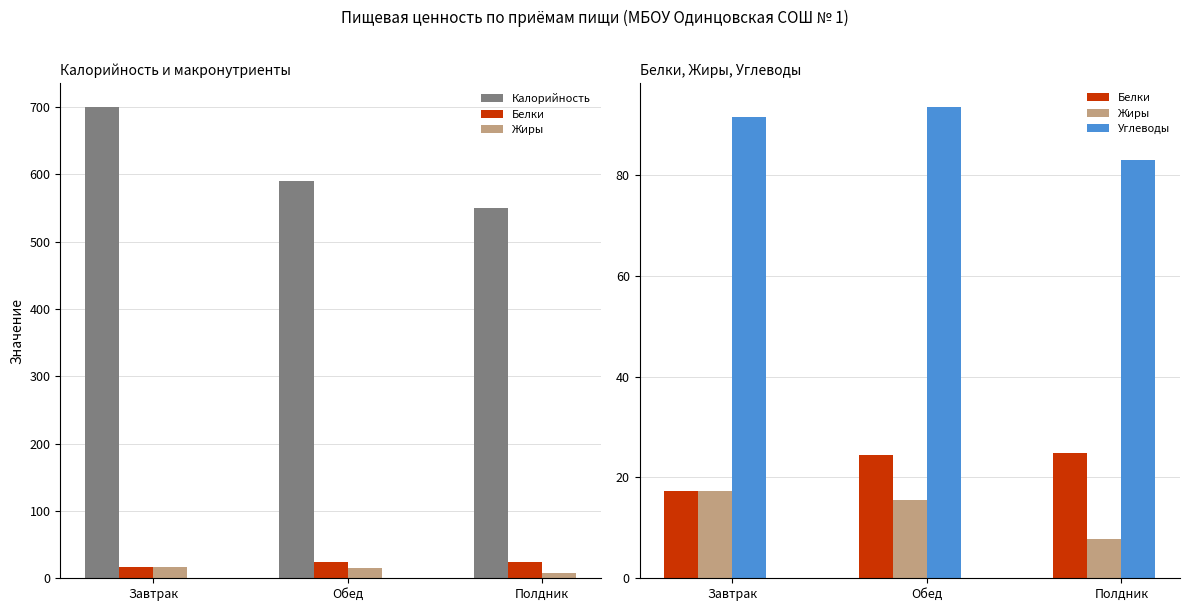

How many categories are shown in the chart?

3